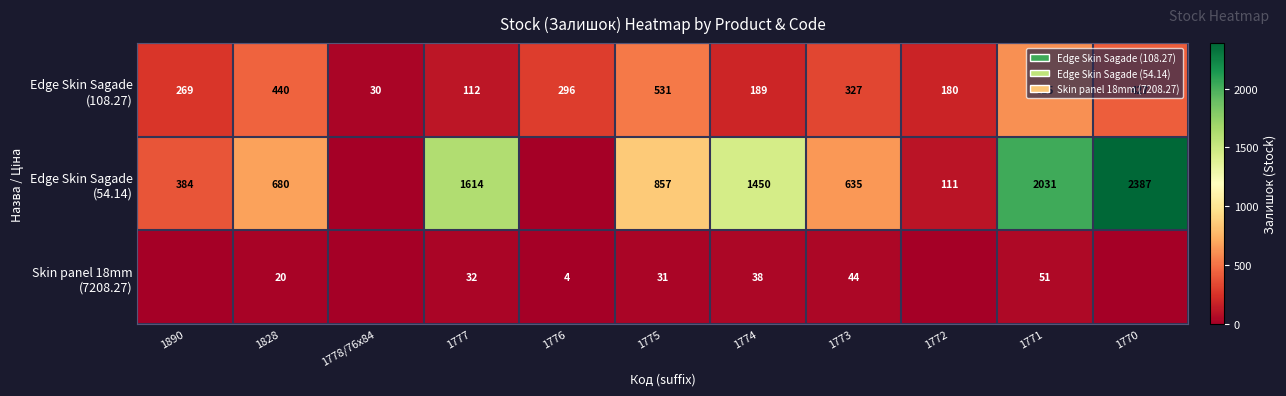

What is the average value of the Edge Skin Sagade (108.27) series?

311